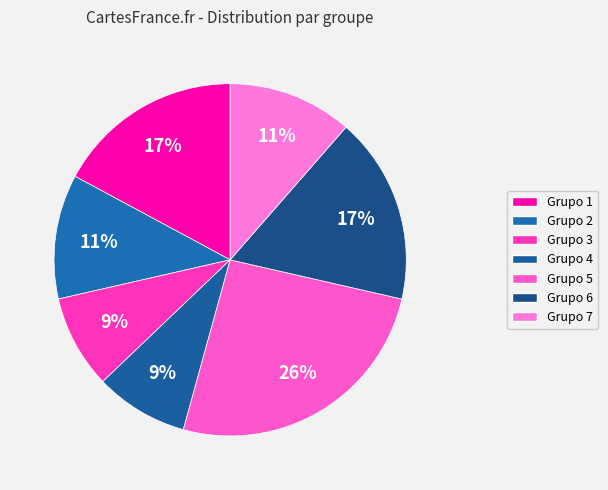

How many segments does this pie chart have?

7